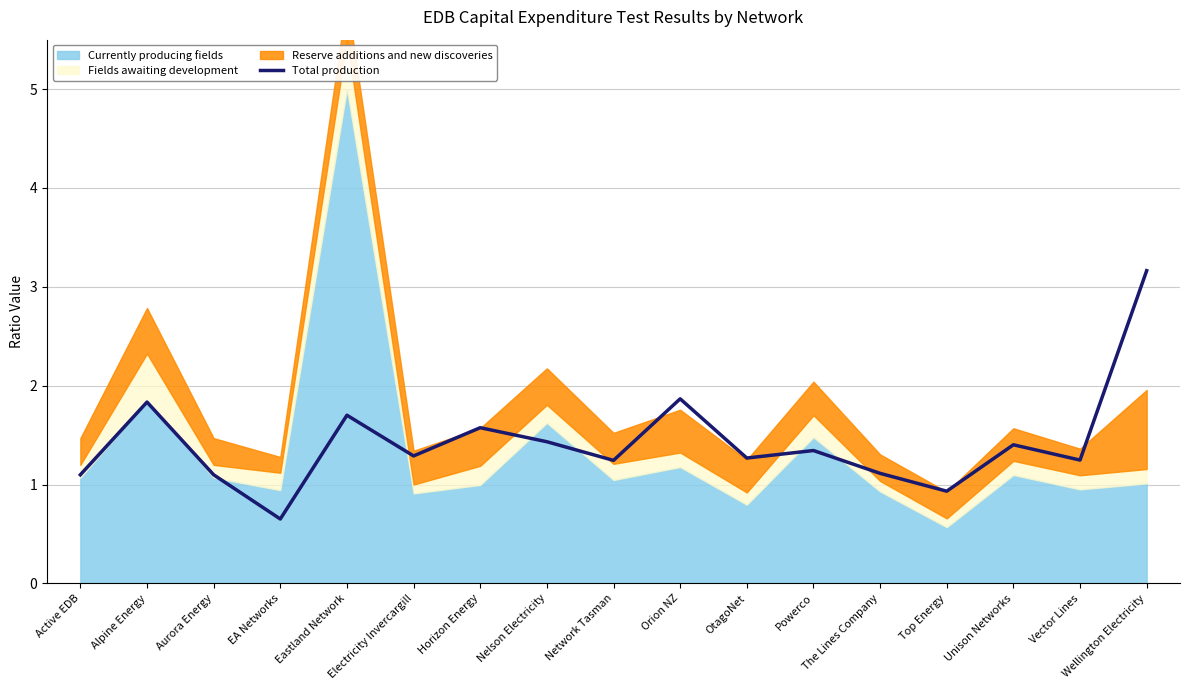

What position from the right is Nelson Electricity?

10